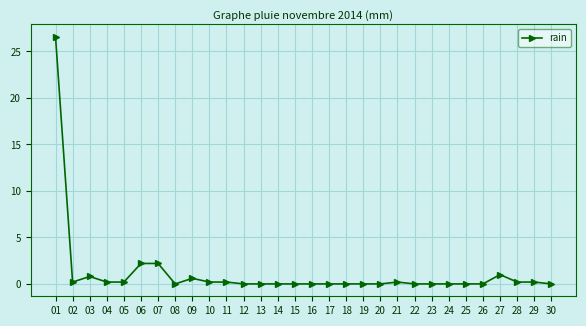

What is the difference between the maximum and second lowest values?

26.6